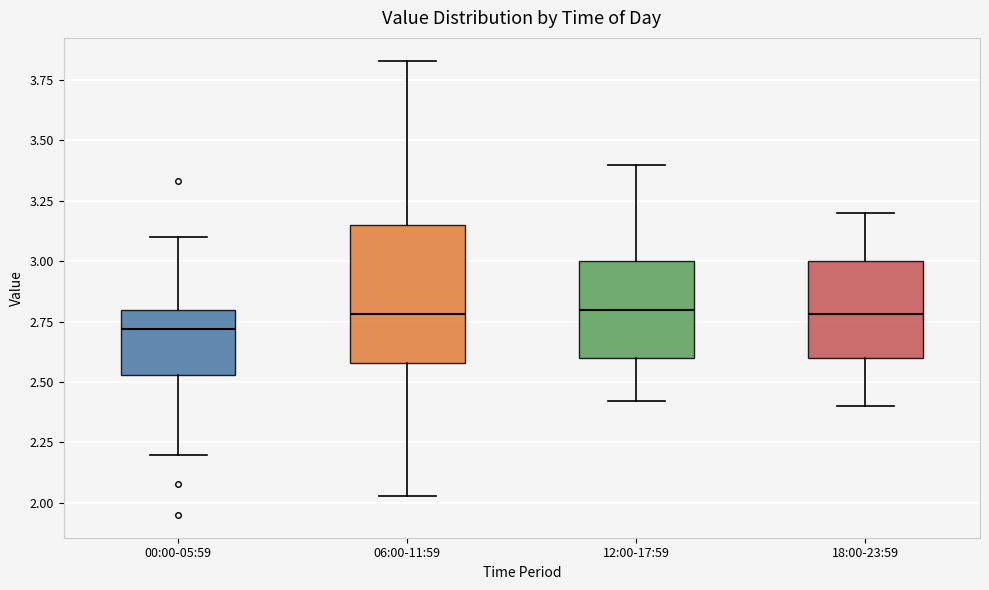

Which box is the tallest, from its lower edge to its upper edge?

06:00-11:59